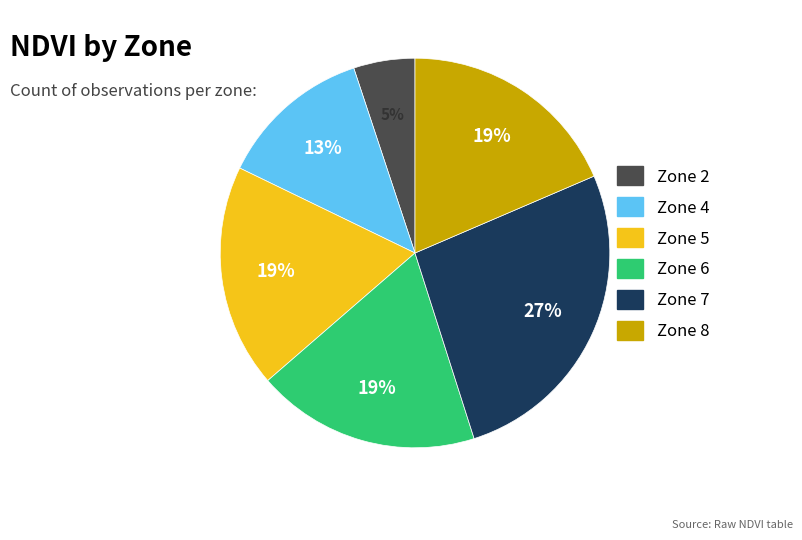

What is the ratio of the value at Zone 4 to the value at Zone 7?

0.5